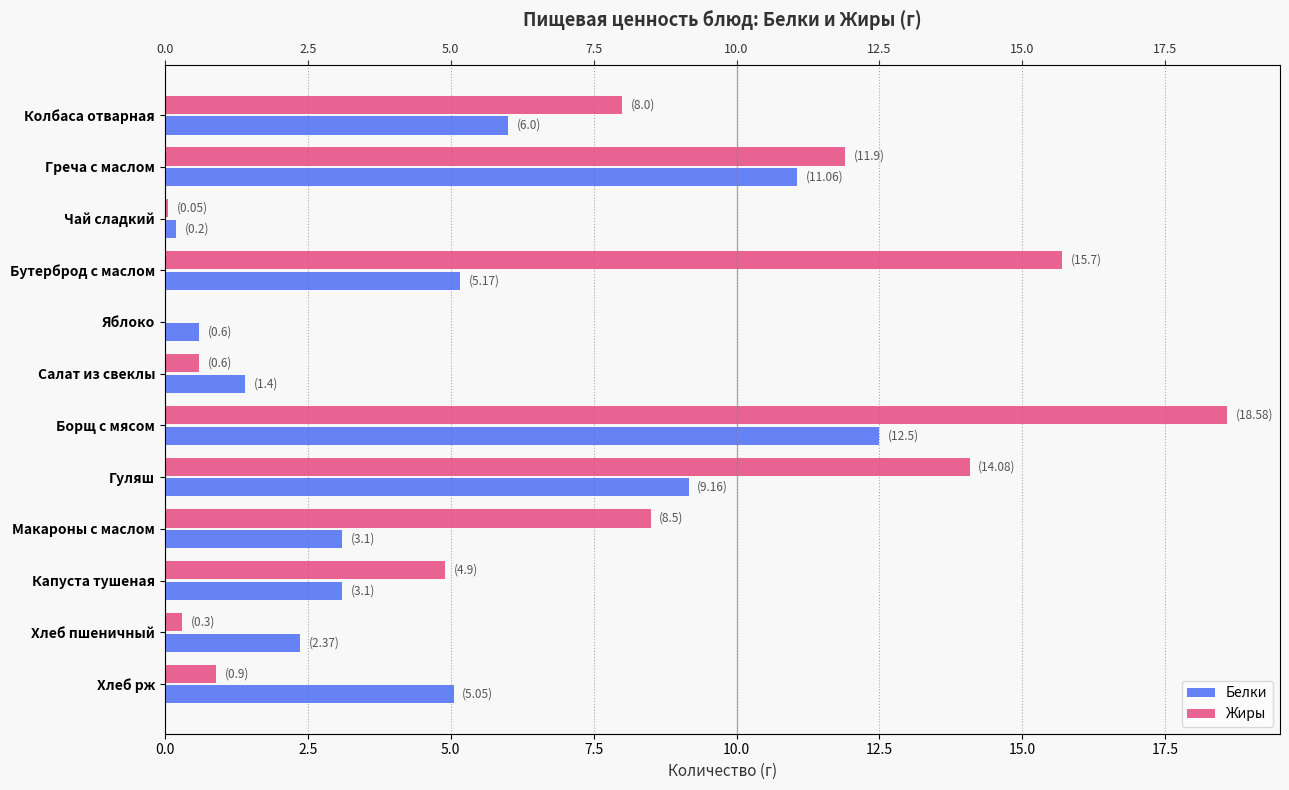

What is the average value of the Белки series?

5.0